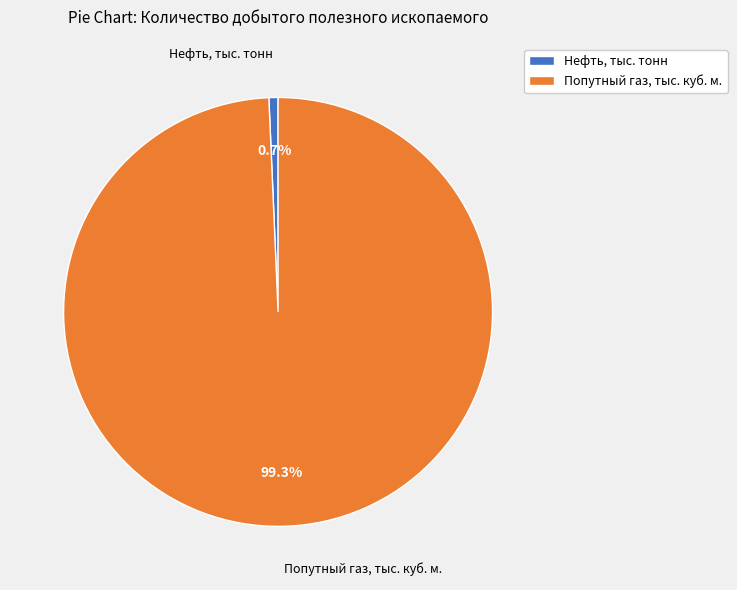

How much of the chart is everything except Нефть, тыс. тонн?

99.3%